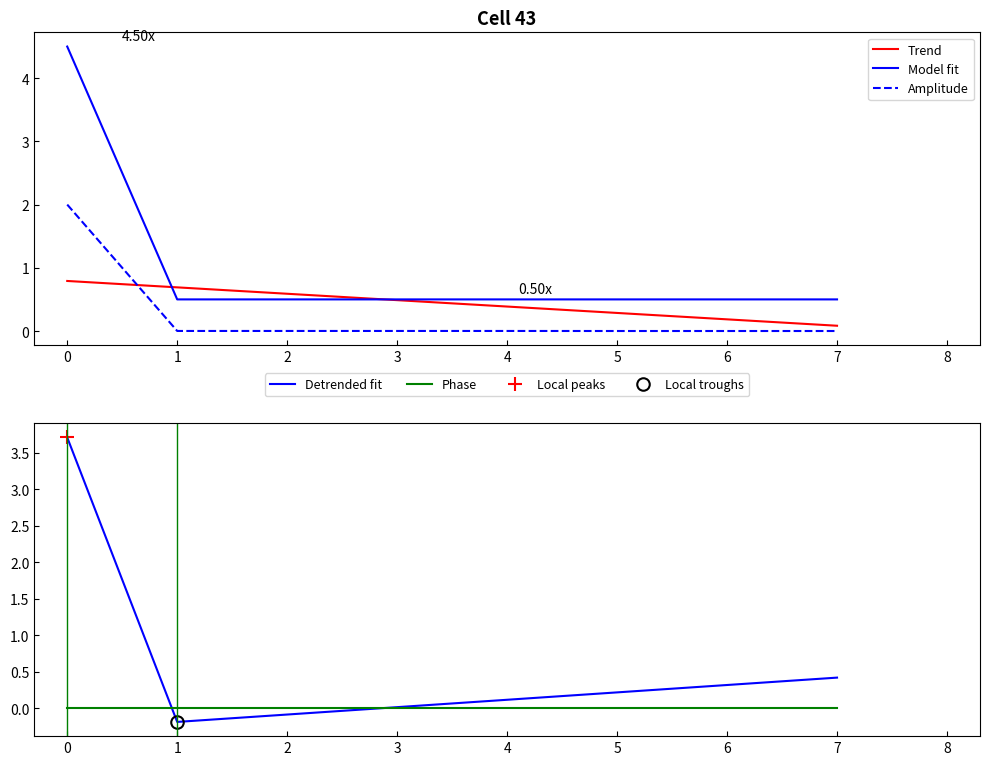

How many lines are shown in the chart?

5